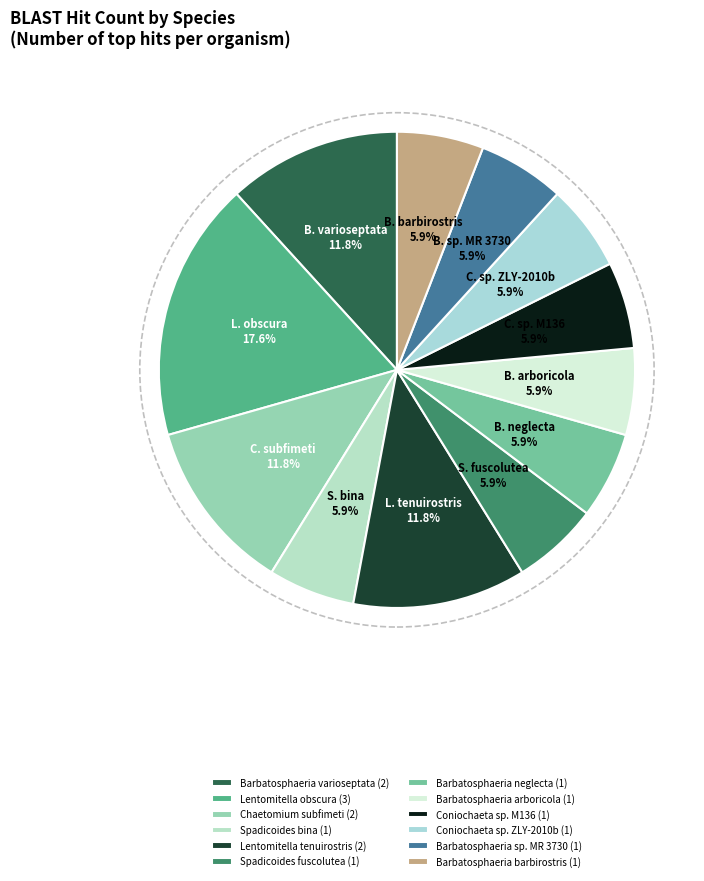

Combined, do Chaetomium subfimeti and Spadicoides fuscolutea account for over 50%?

No